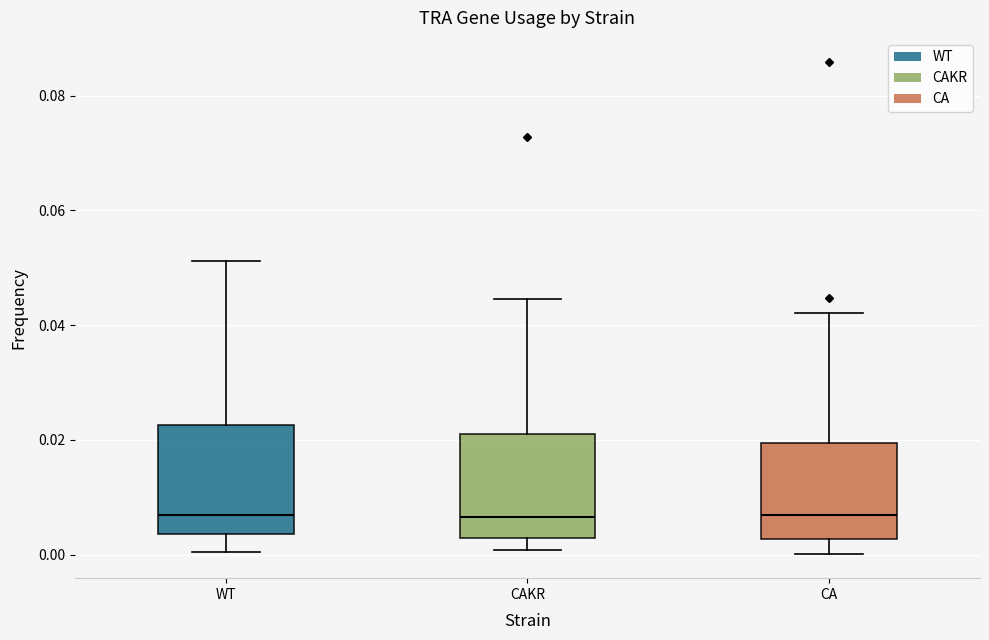

Reading left to right, transcribe this box plot: for each box, give where its median line is, the range the box spans, and where its two whiskers end, as read against the y-axis. The values are not printed on the chart, so give them approximately, as read against the axis.

WT: median 0.006, box 0.004 to 0.022, whiskers 0.000 to 0.052
CAKR: median 0.006, box 0.002 to 0.022, whiskers 0.000 to 0.044
CA: median 0.006, box 0.002 to 0.020, whiskers 0.000 to 0.042